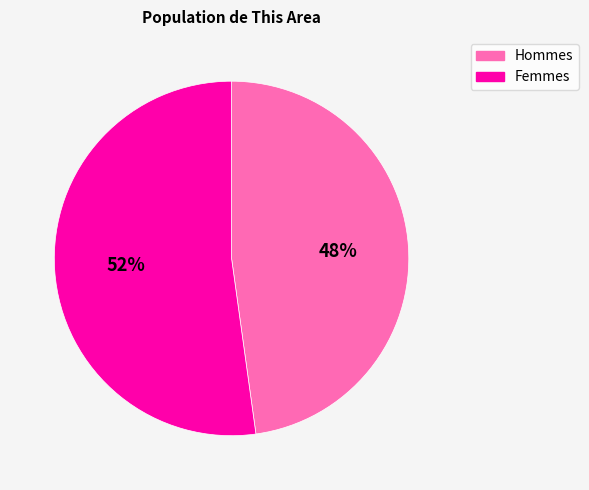

What is the majority slice?

Femmes